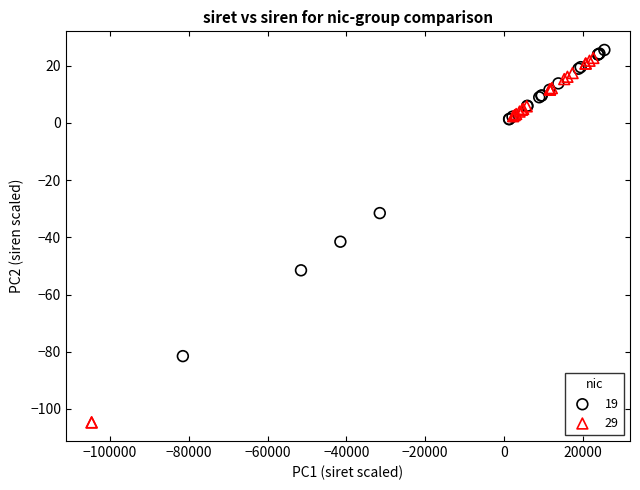

Which series has the widest spread of Y values?

29